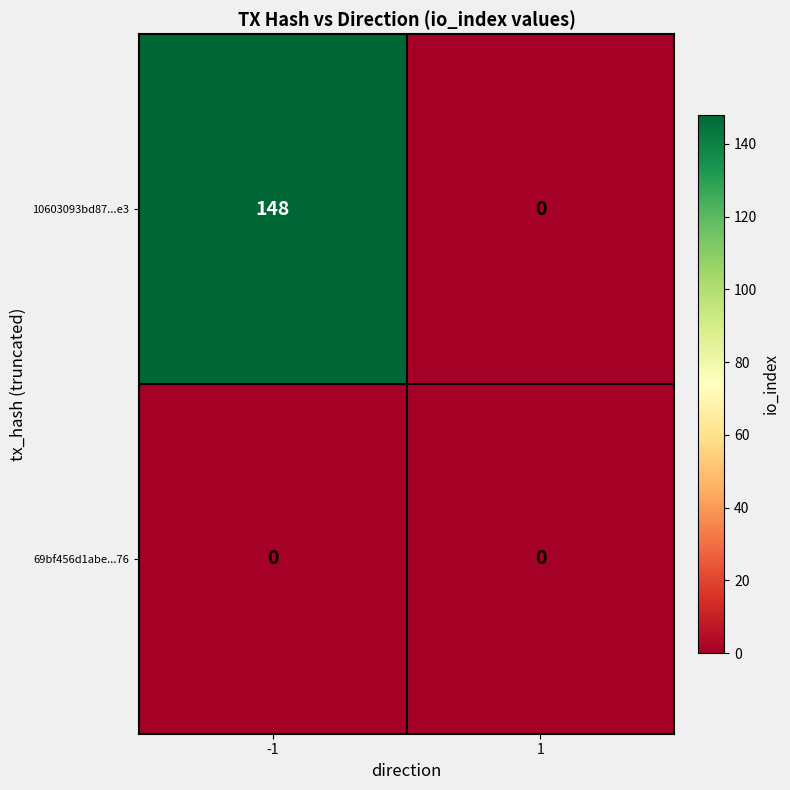

How many distinct data groups are displayed?

2